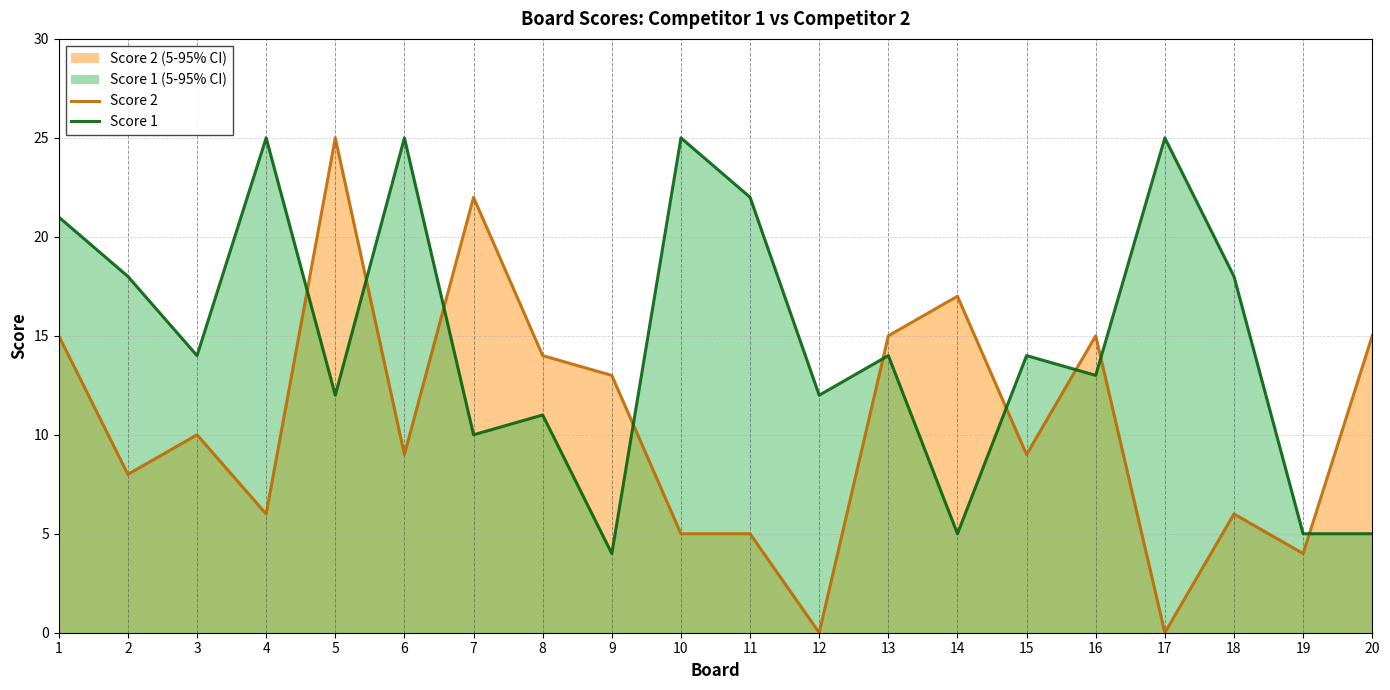

How many times do Score 2 and Score 1 cross each other?

9